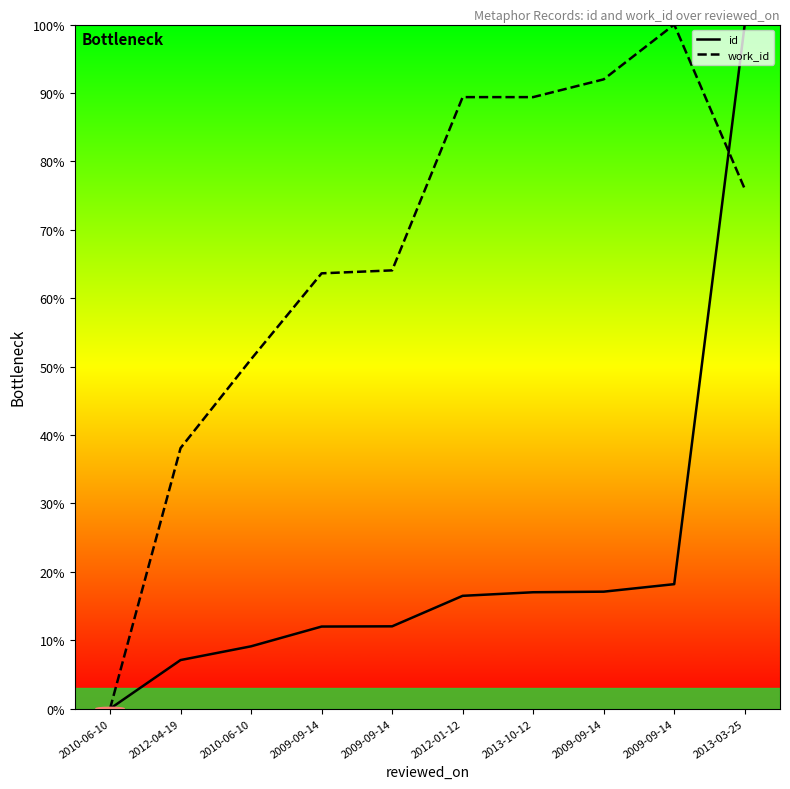

At which category does the chart reach its peak across all series?

2013-03-25